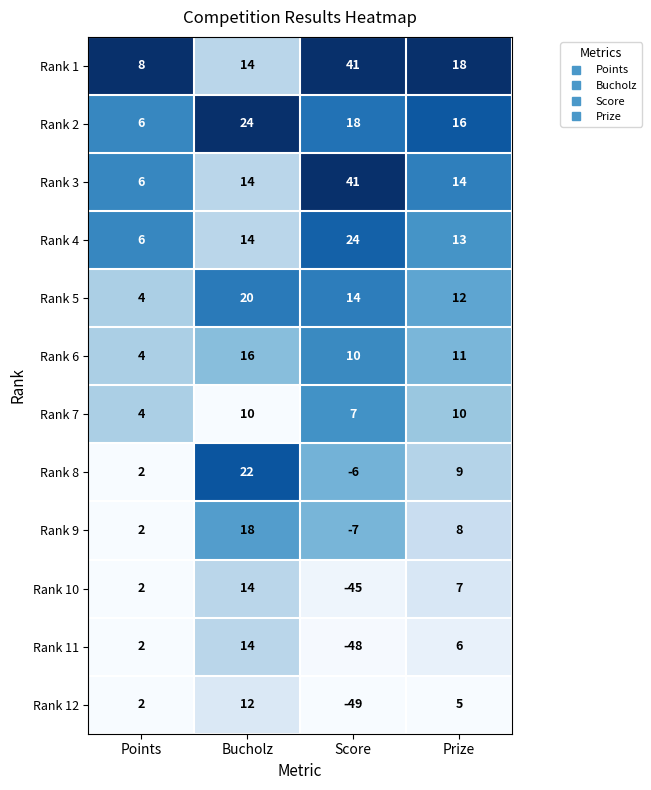

At which category does the chart reach its peak across all series?

Score